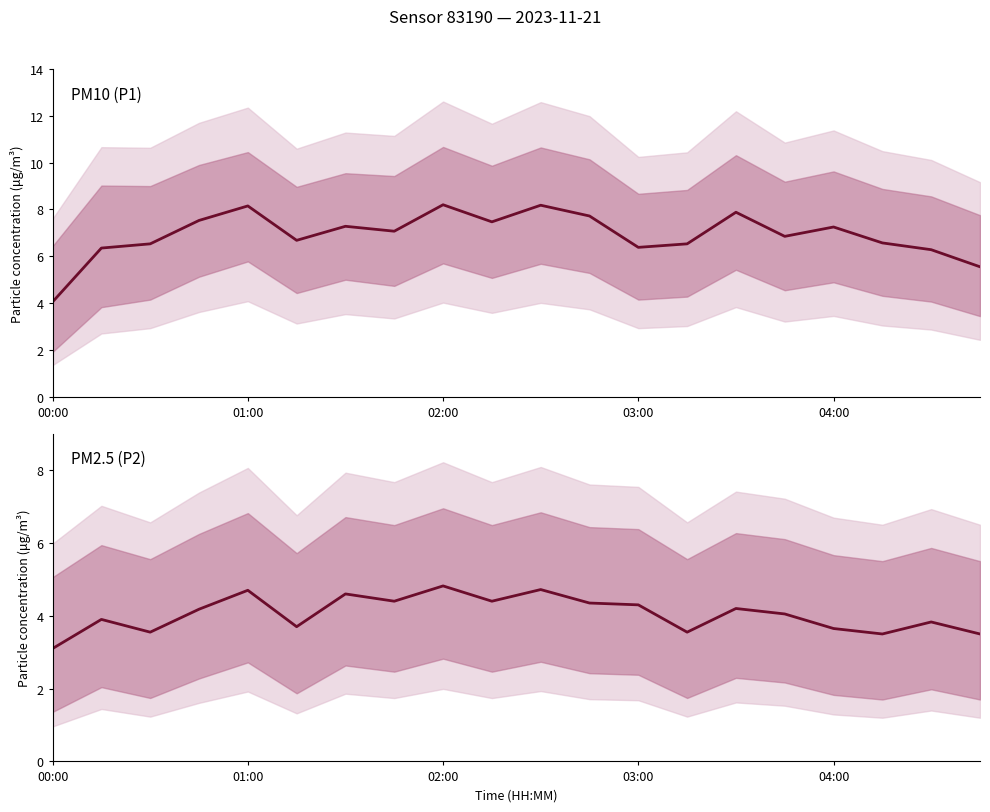

Which series changed the most between 03:00 and 11?

P1